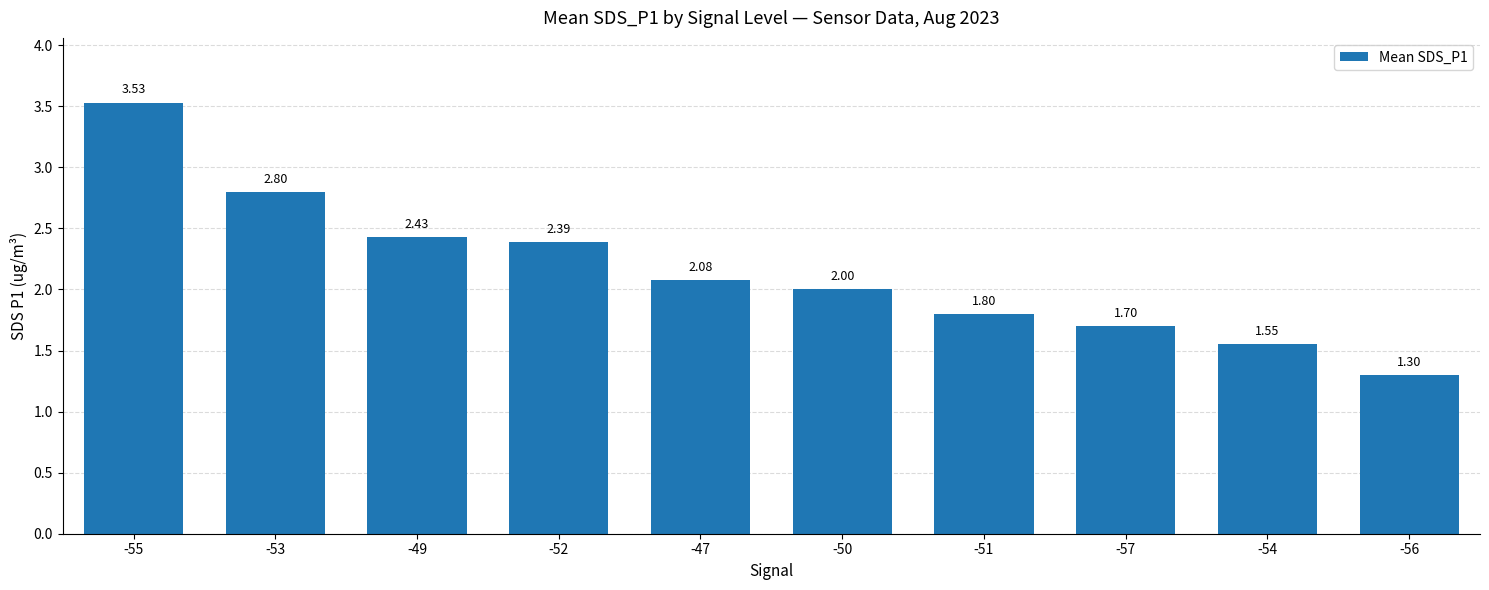

What position from the right is -50?

5